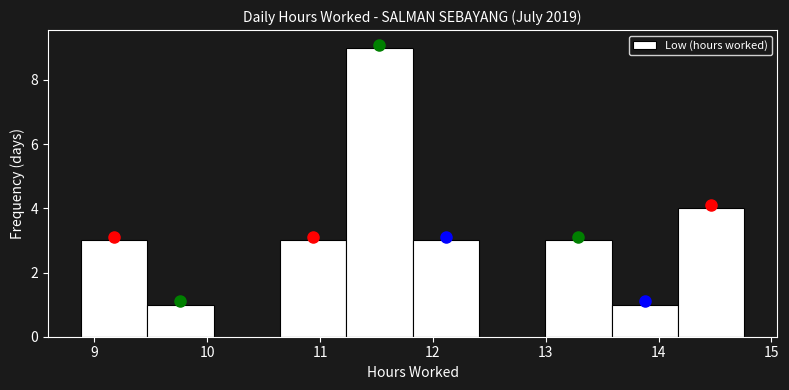

Which range on the x-axis has the tallest bar?

11.2 to 11.8